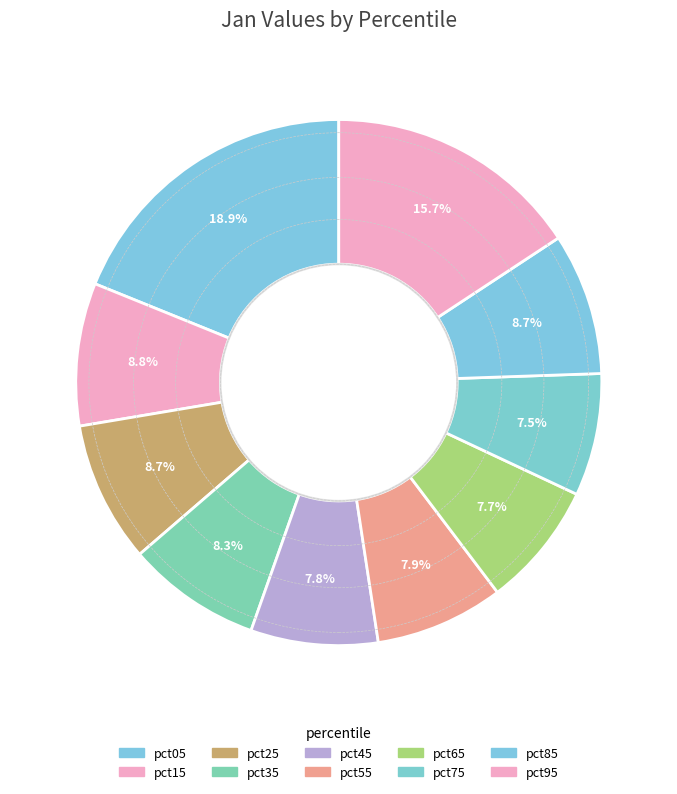

How many segments does this pie chart have?

10